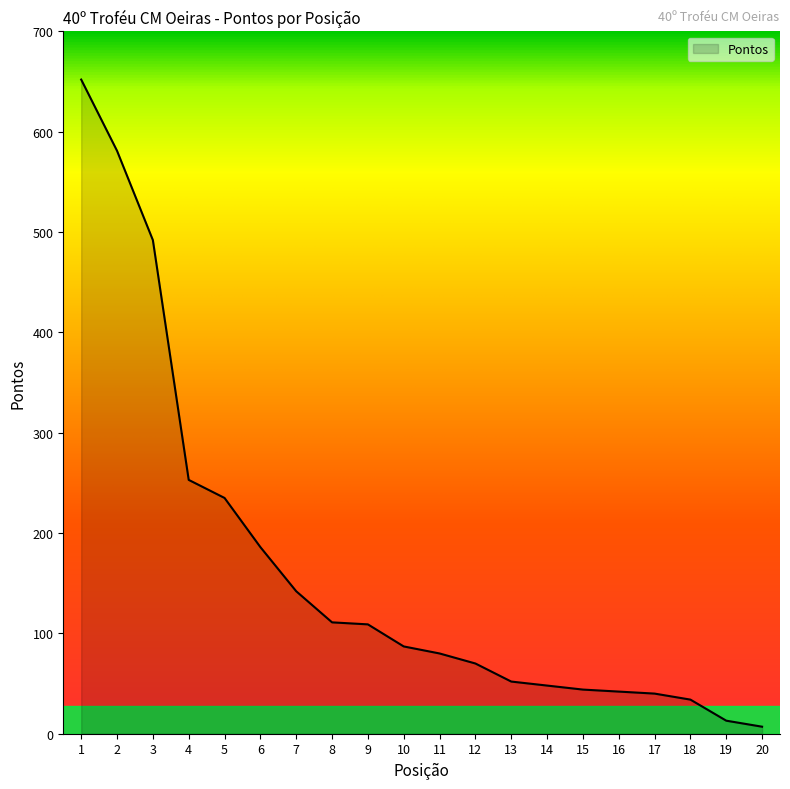

What is the greatest value displayed?

652